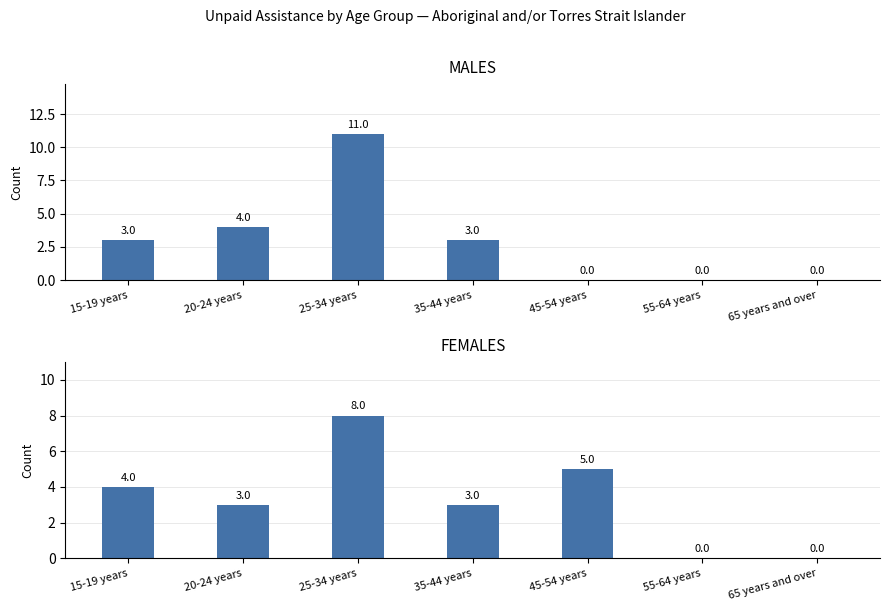

What is the value of the 5th bar from the left?

5